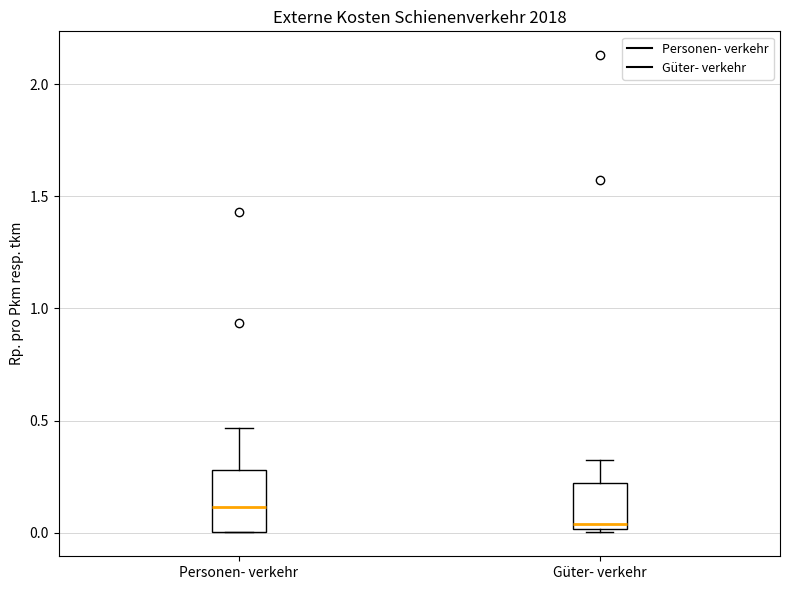

Where is the upper edge of the box for Personen- verkehr on the y-axis? The values are not printed on the chart, so give them approximately, as read against the axis.

0.30